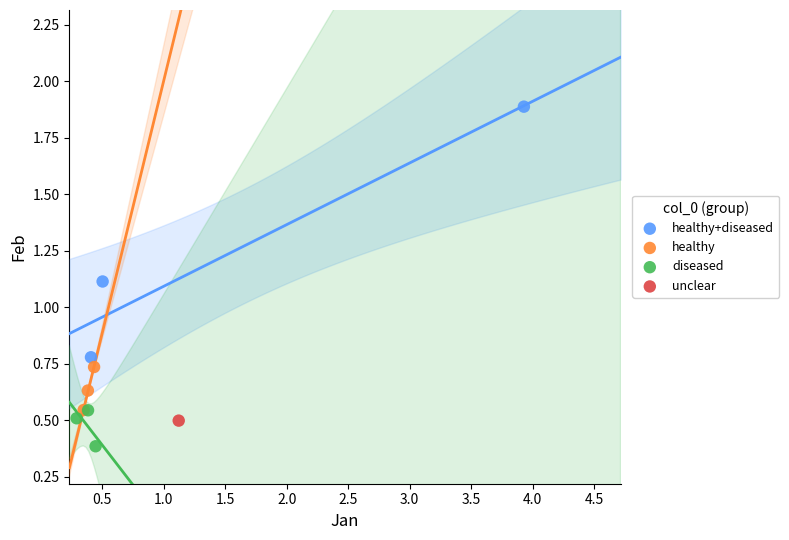

Which series reaches the minimum Y coordinate?

diseased